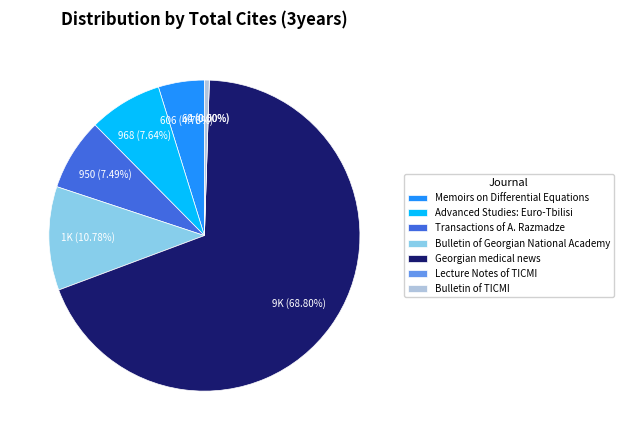

Approximately how many times larger is the value at Advanced Studies: Euro-Tbilisi compared to Bulletin of TICMI?

15.1